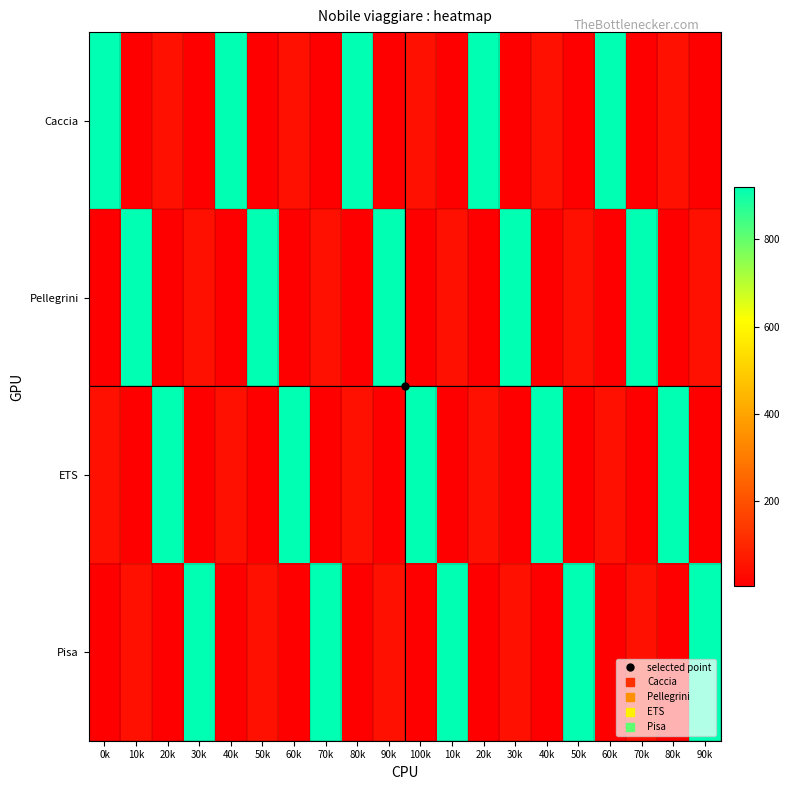

At which category is the sum across all series the highest?

0k